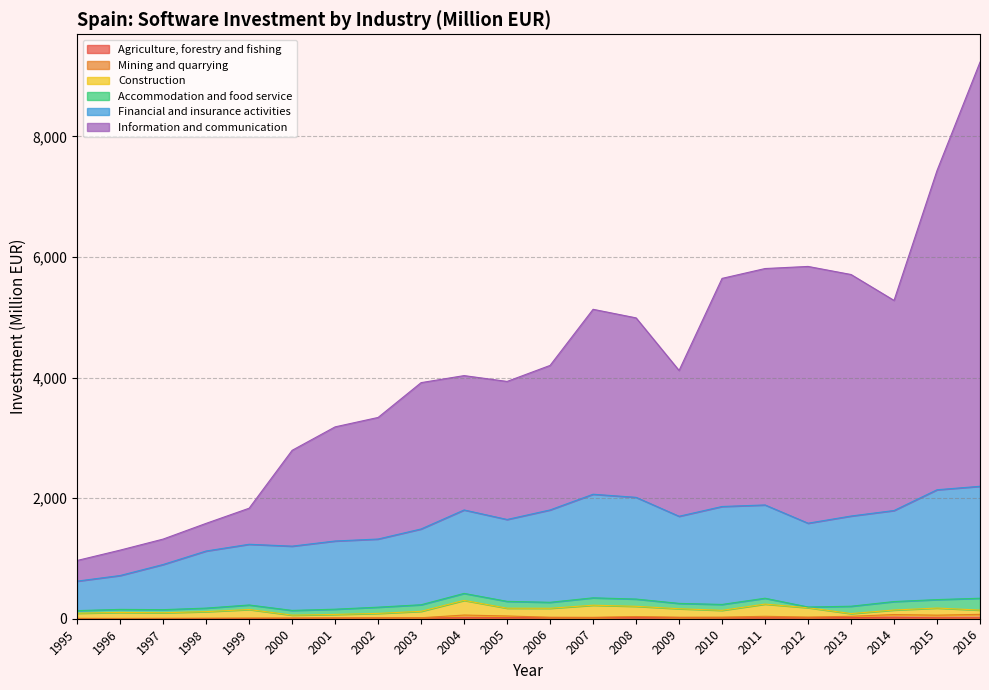

At which category is the sum across all series the highest?

2016